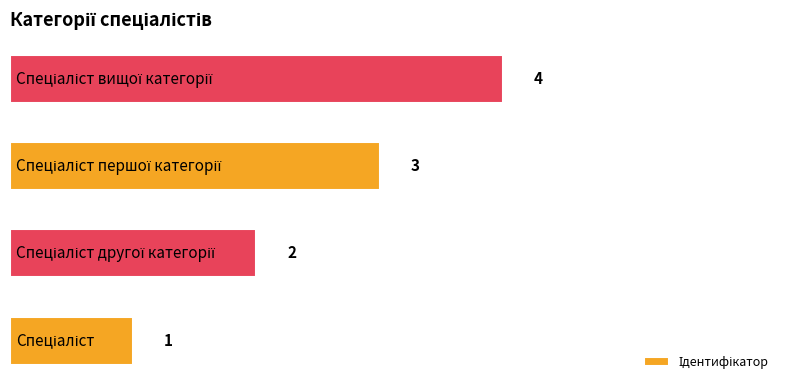

What is the difference between the maximum and minimum values?

3